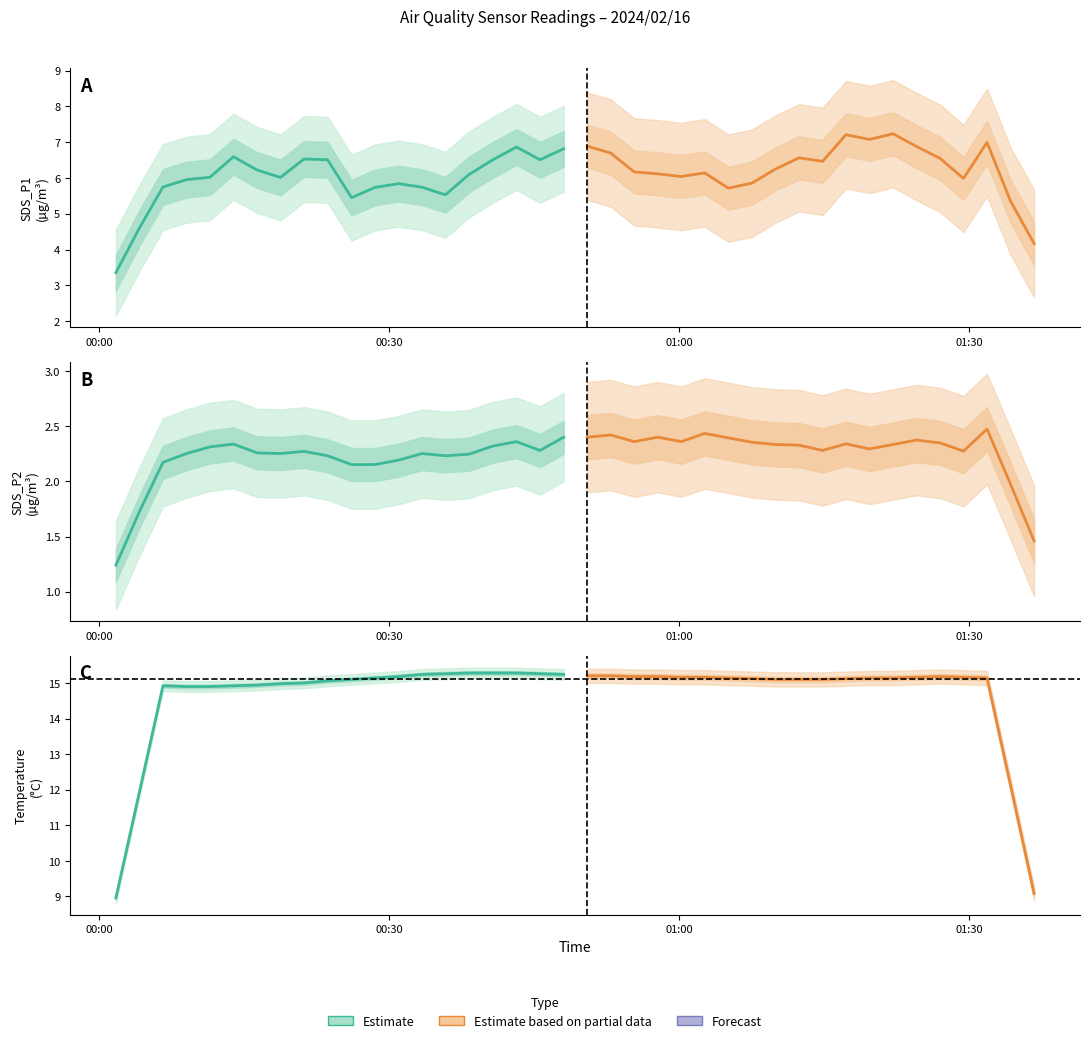

Which series has the largest total across all categories?

Estimate based on partial data